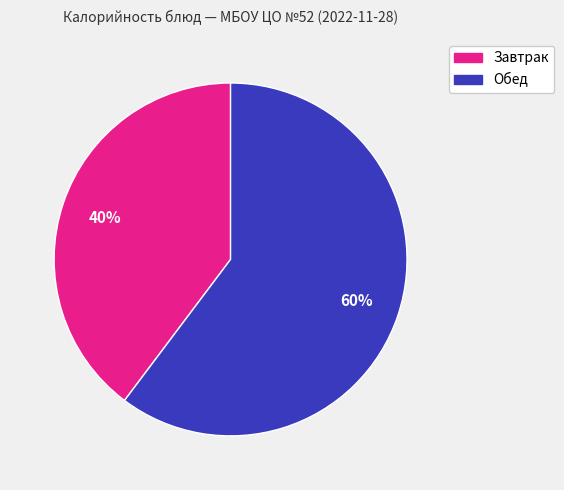

Is there a majority slice in this chart?

Yes